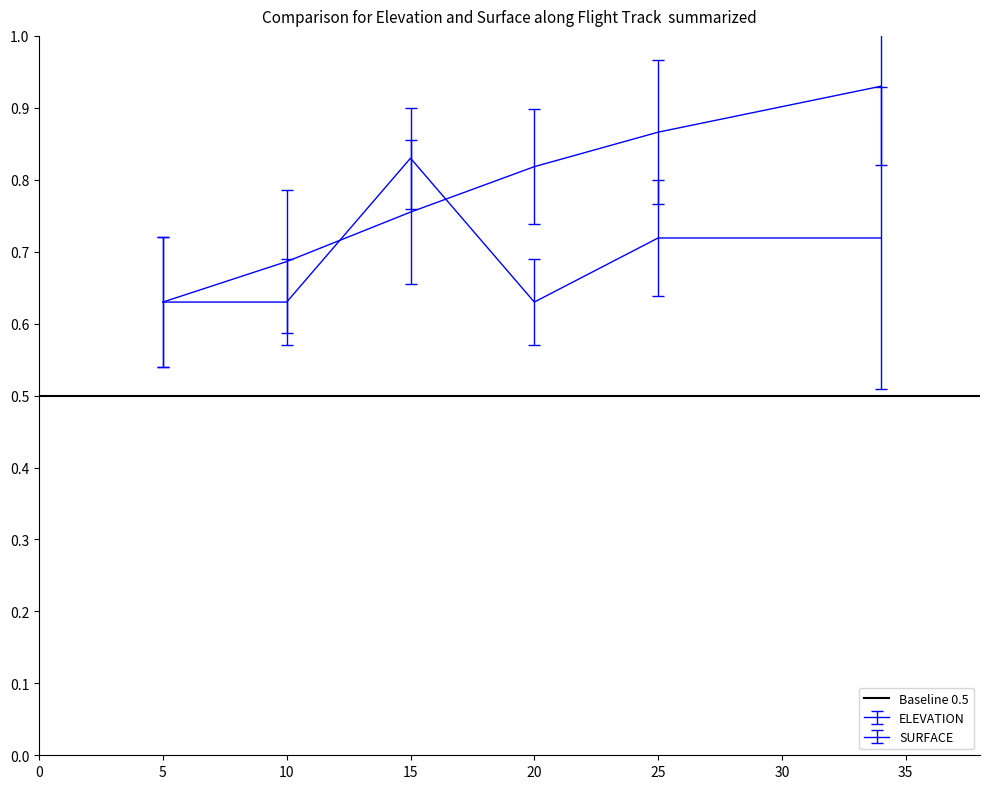

How many times do ELEVATION and SURFACE cross each other?

2